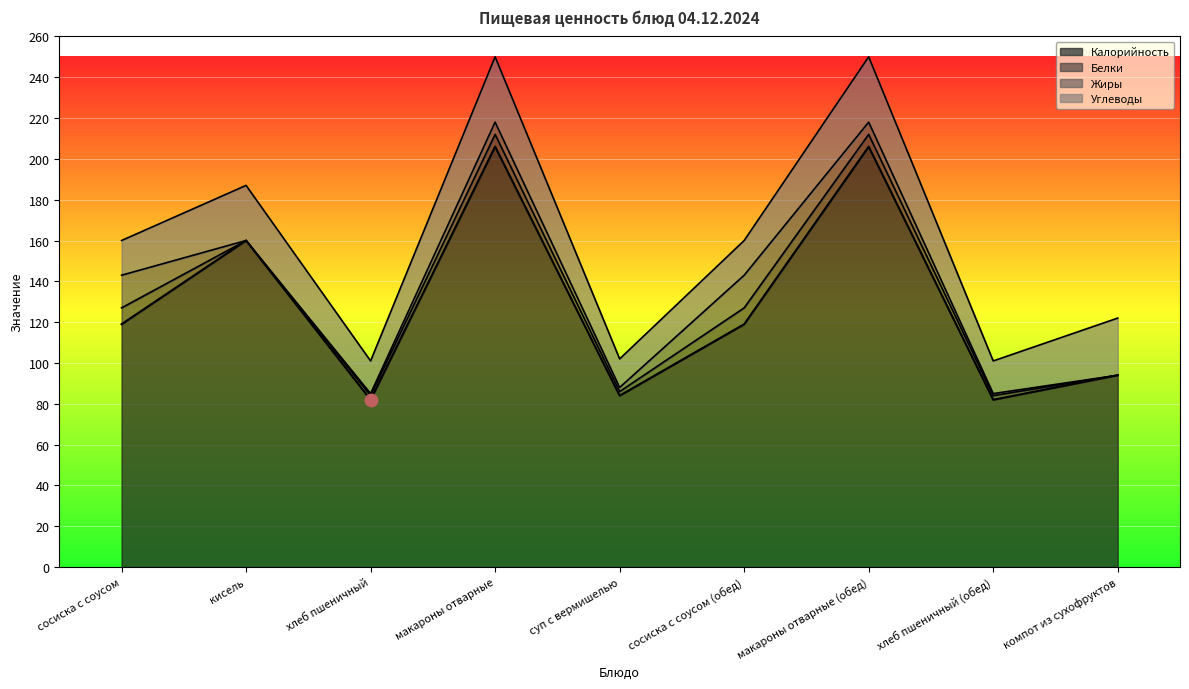

Which series has the largest total across all categories?

Калорийность